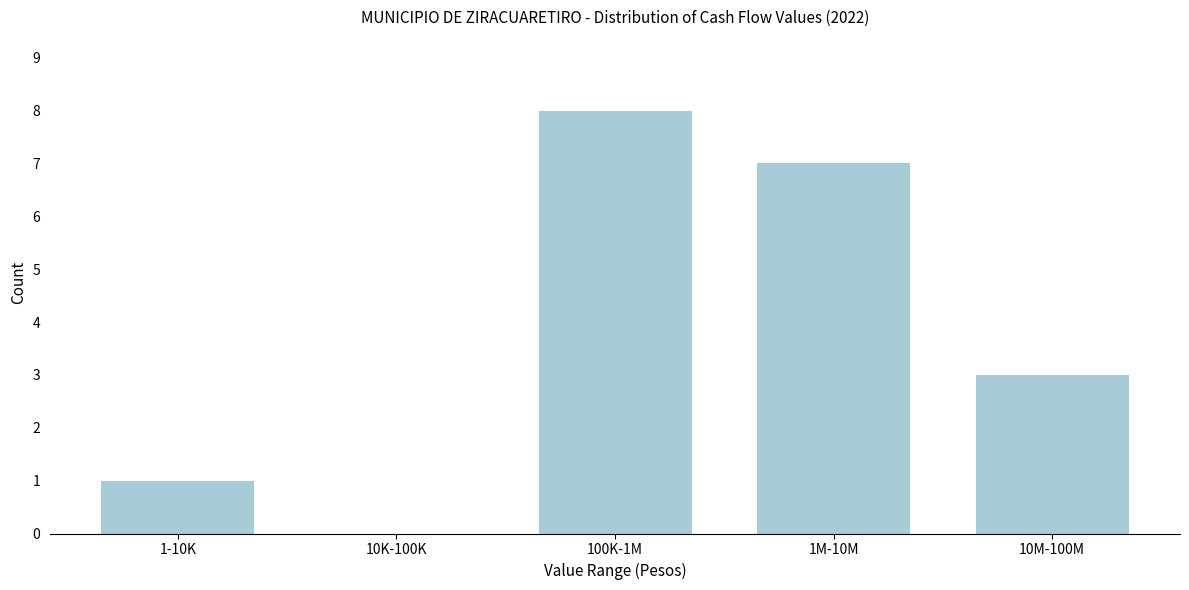

Reading right to left, what are all the values shown in this chart?

10M-100M=3	1M-10M=7	100K-1M=8	10K-100K=0	1-10K=1